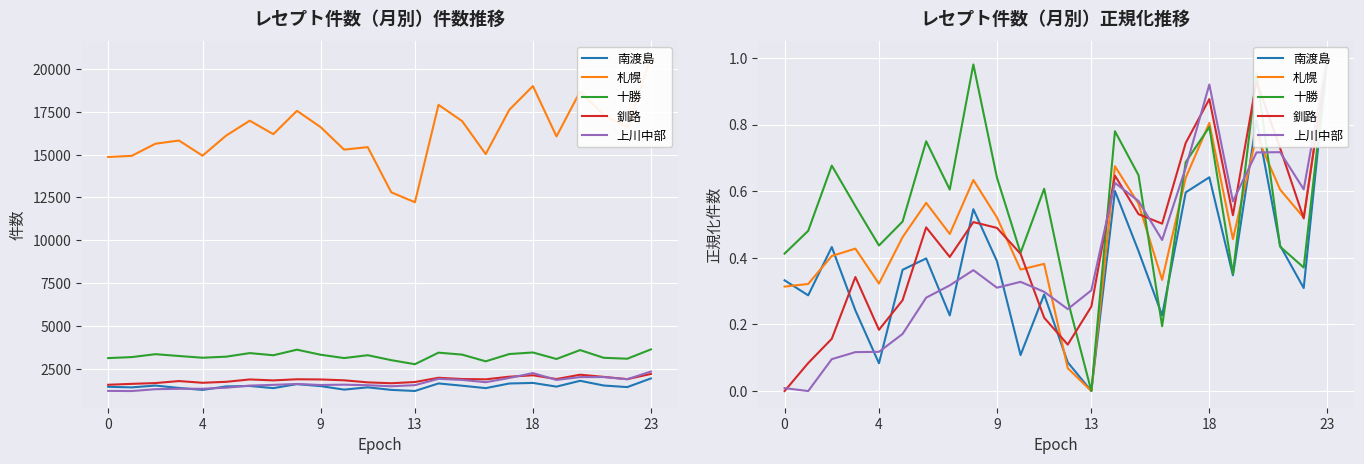

What is the approximate value of 南渡島 at 22?

0.3